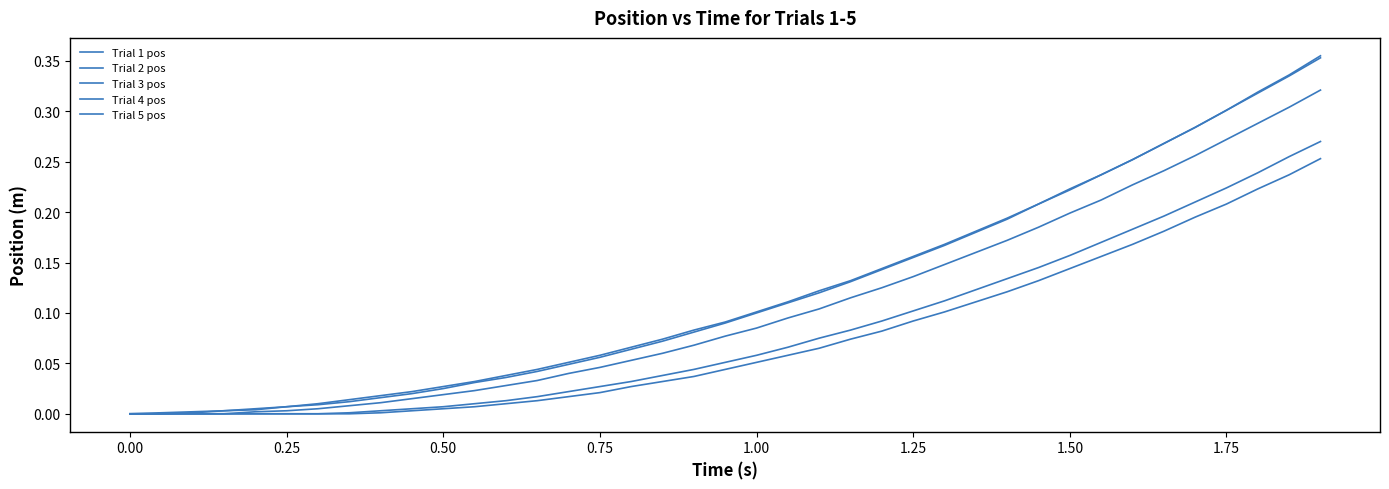

Does the chart display data point markers on the line(s)?

No